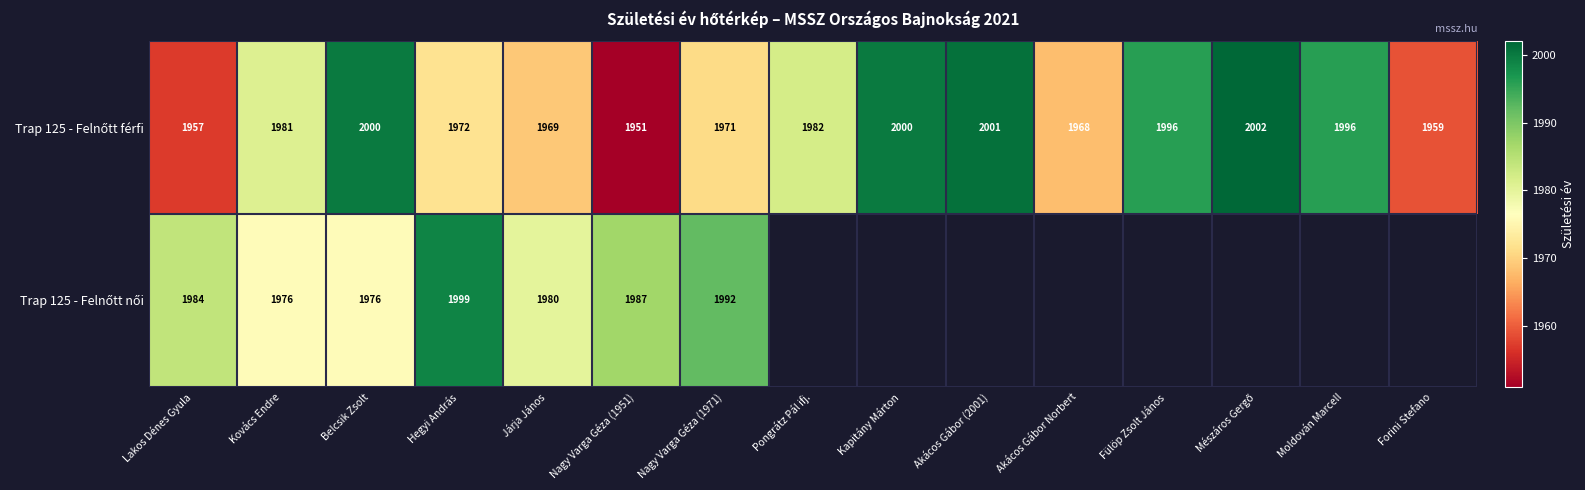

At how many categories does at least one series exceed 1998?

5